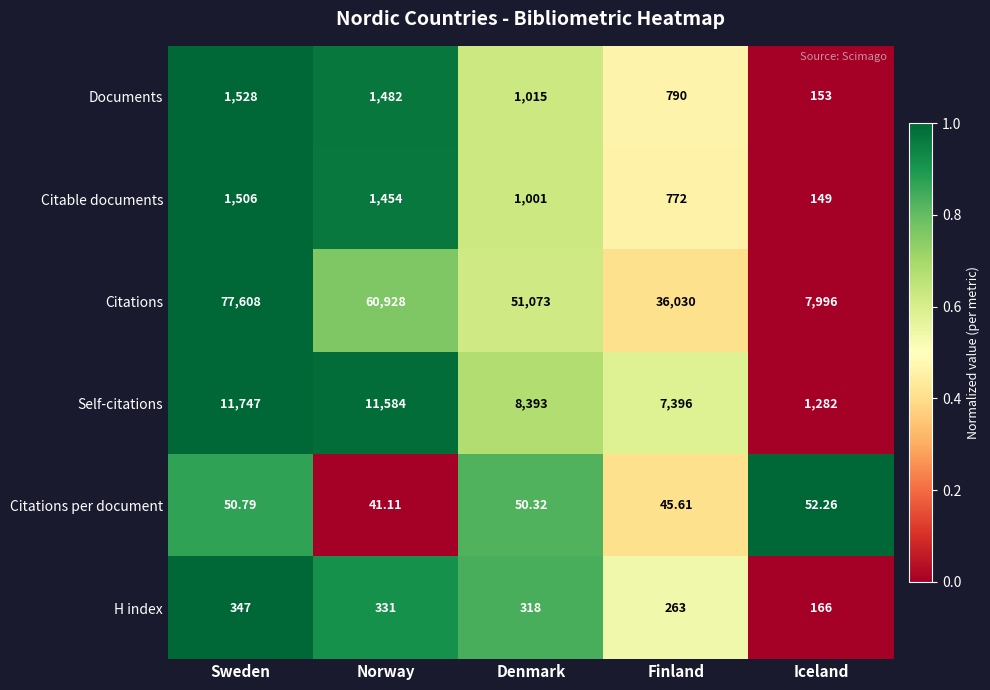

Rank the series at Sweden from lowest to highest value.

Citations per document, H index, Citable documents, Documents, Self-citations, Citations